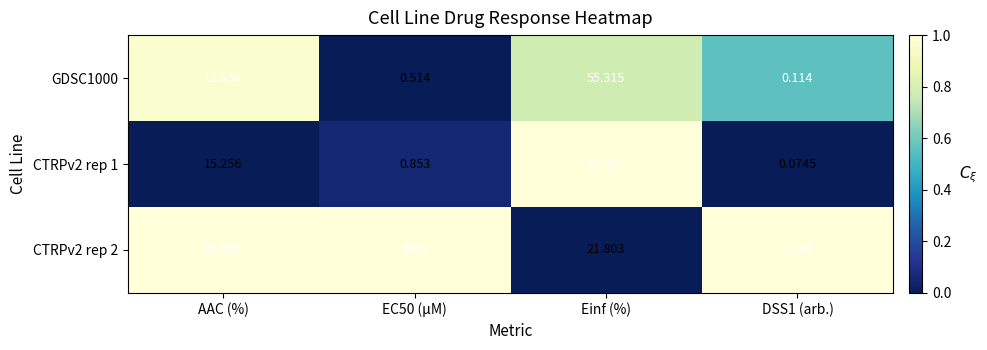

What is the total value across all series at AAC (%)?

54.7